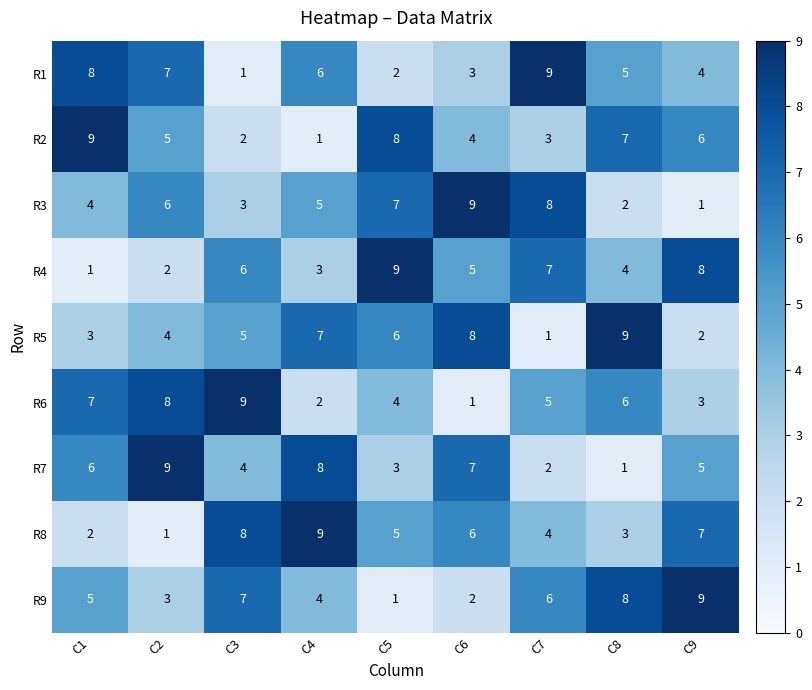

Rank the categories by R6 value from lowest to highest.

C6, C4, C9, C5, C7, C8, C1, C2, C3